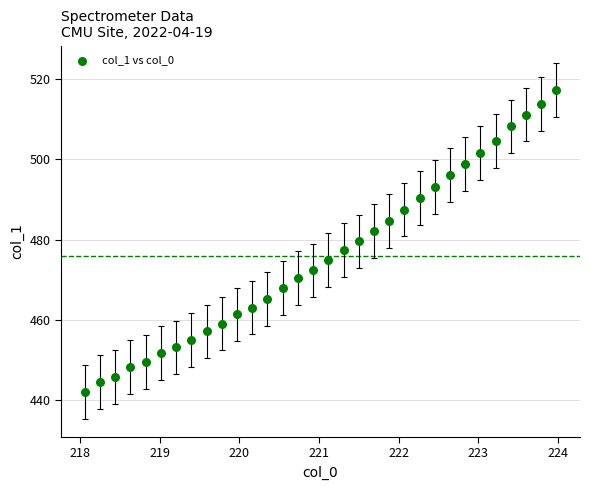

What is the range of Y values (max minus min)?

75.1